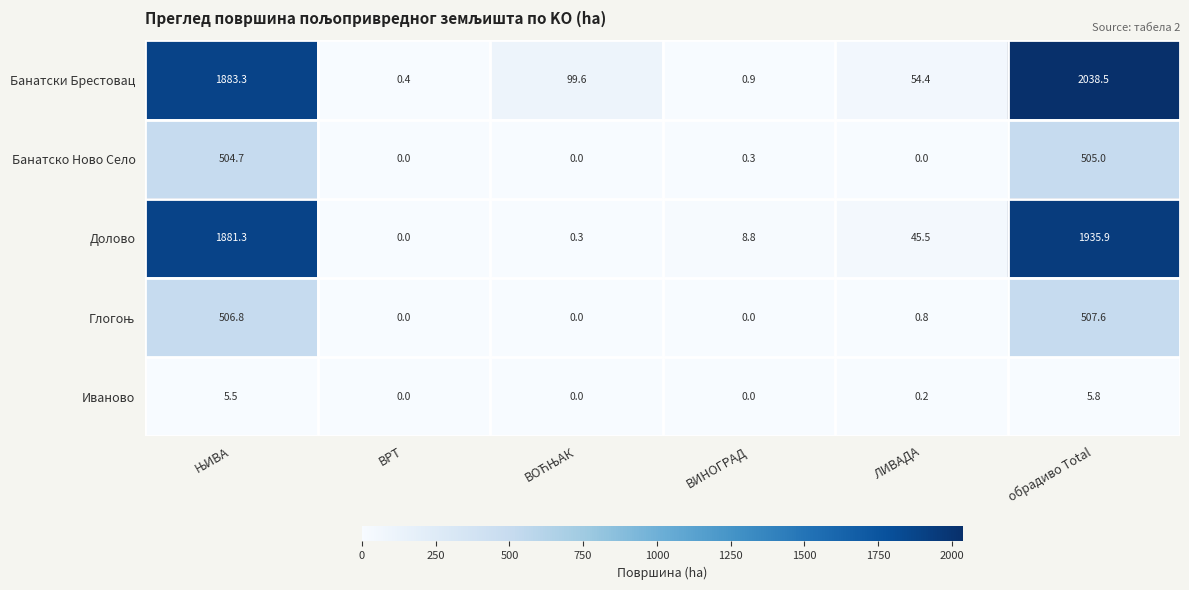

Is it true that Долово equals 62.2 at ЛИВАДА?

False